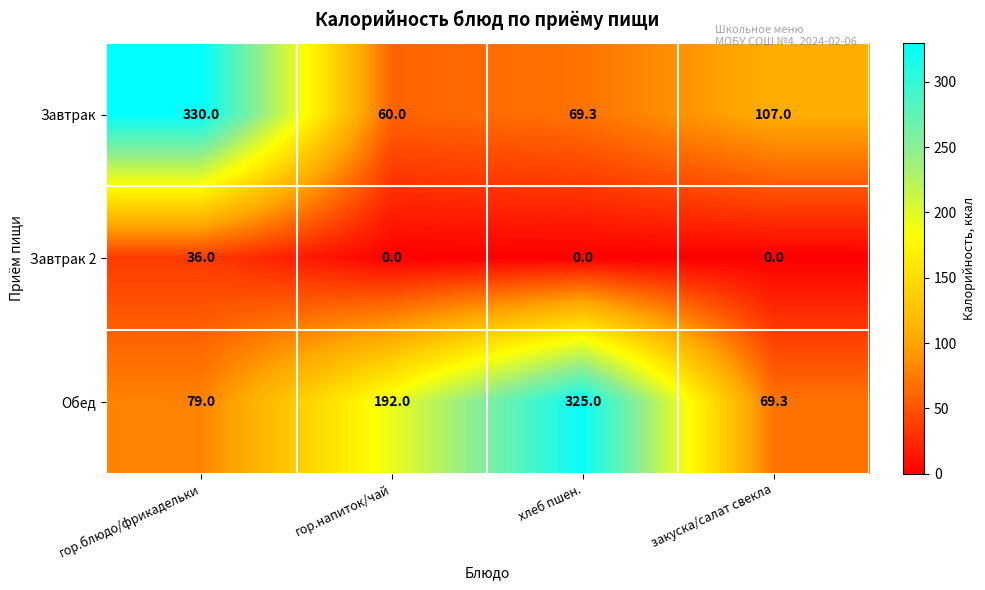

Reading right to left, what are all the values shown in this chart?

Завтрак: закуска/салат свекла=107.0	хлеб пшен.=69.3	гор.напиток/чай=60.0	гор.блюдо/фрикадельки=330.0
Завтрак 2: закуска/салат свекла=0.0	хлеб пшен.=0.0	гор.напиток/чай=0.0	гор.блюдо/фрикадельки=36.0
Обед: закуска/салат свекла=69.3	хлеб пшен.=325.0	гор.напиток/чай=192.0	гор.блюдо/фрикадельки=79.0